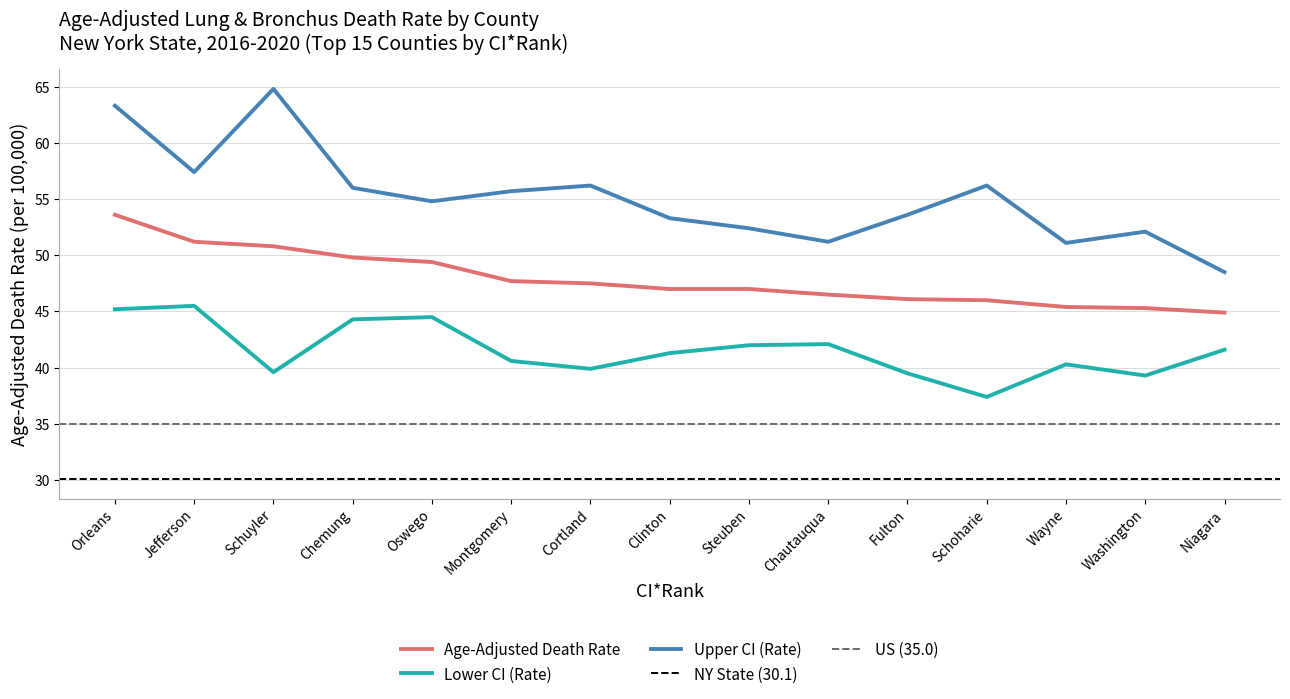

What is the sum of the Lower CI (Rate) values at Schuyler and Jefferson?

85.1